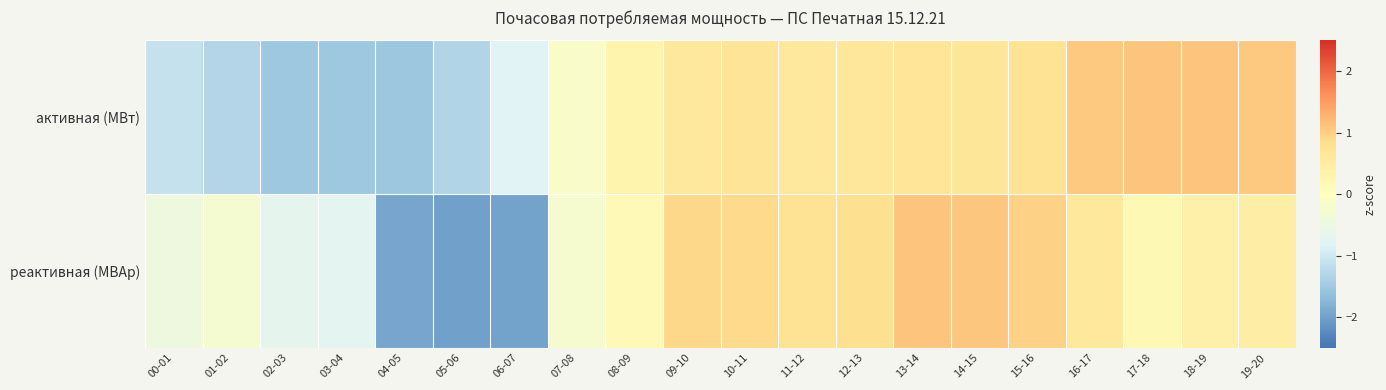

Rank the series at 00-01 from highest to lowest value.

реактивная (МВАр), активная (МВт)